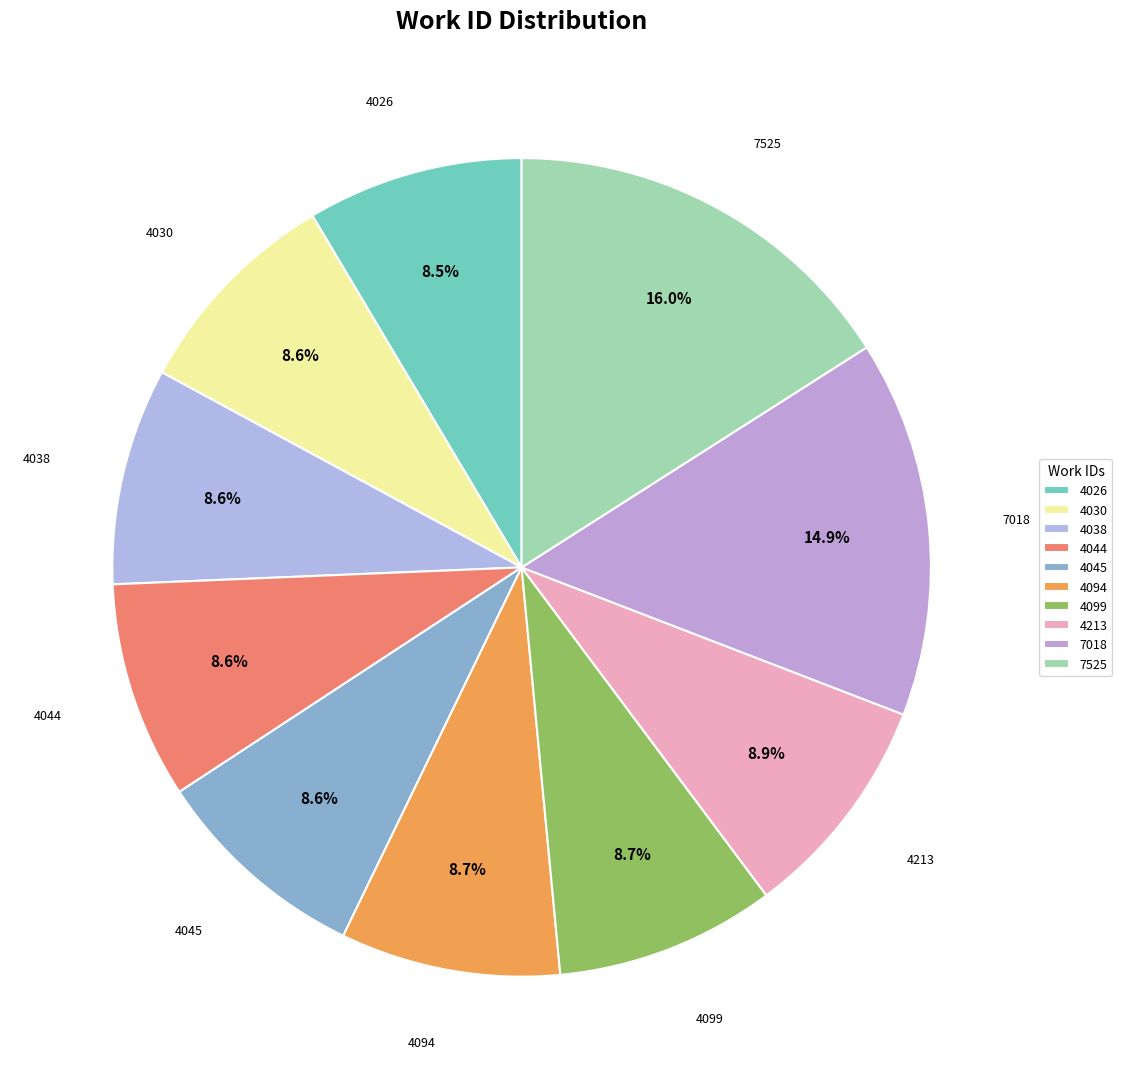

What percentage is NOT represented by 4038?

91.4%